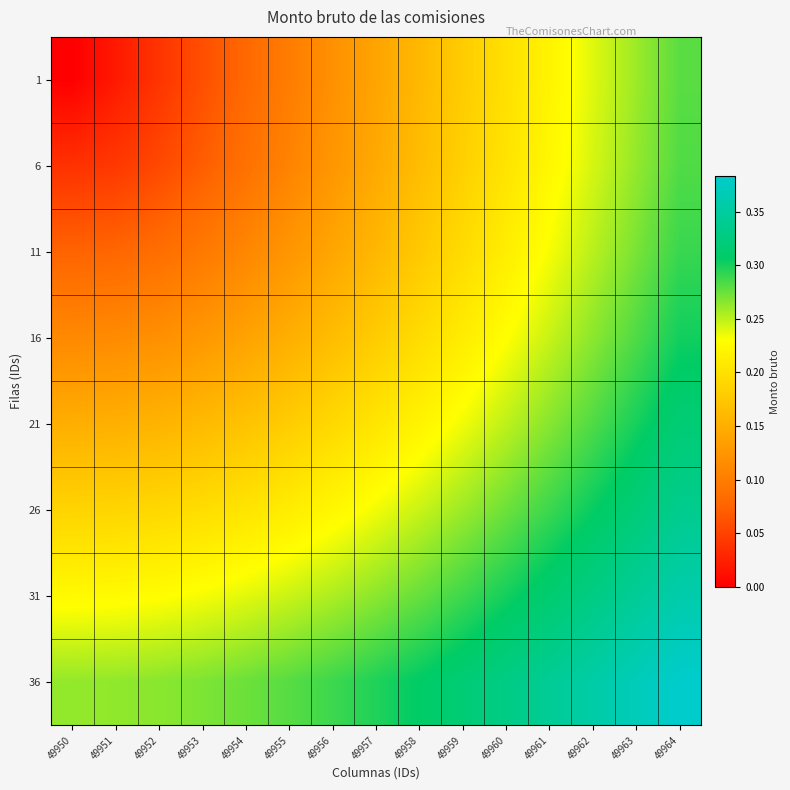

Rank the series by their maximum value, from lowest to highest.

1, 6, 11, 16, 21, 26, 31, 36